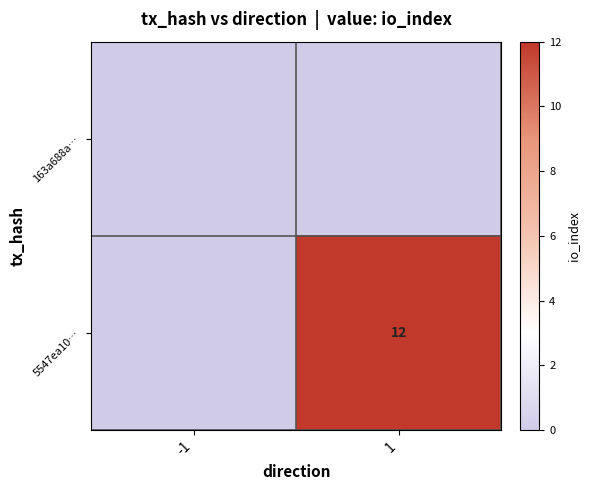

The 5547ea10… series shows 12 at 1. True or false?

True